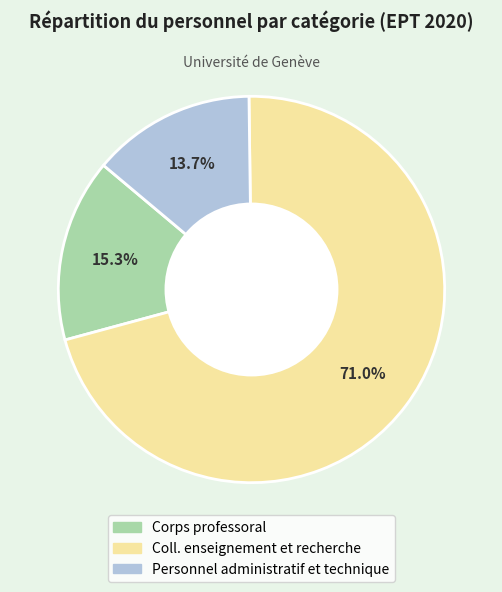

Does Coll. enseignement et recherche account for over 50% of the chart?

Yes